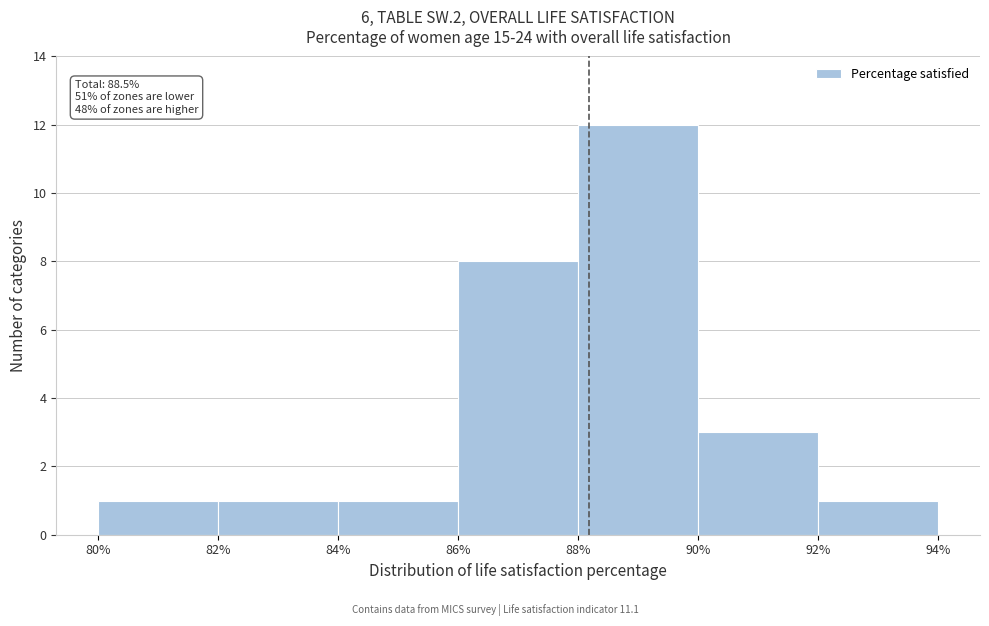

Which range on the x-axis has the tallest bar?

88% to 90%